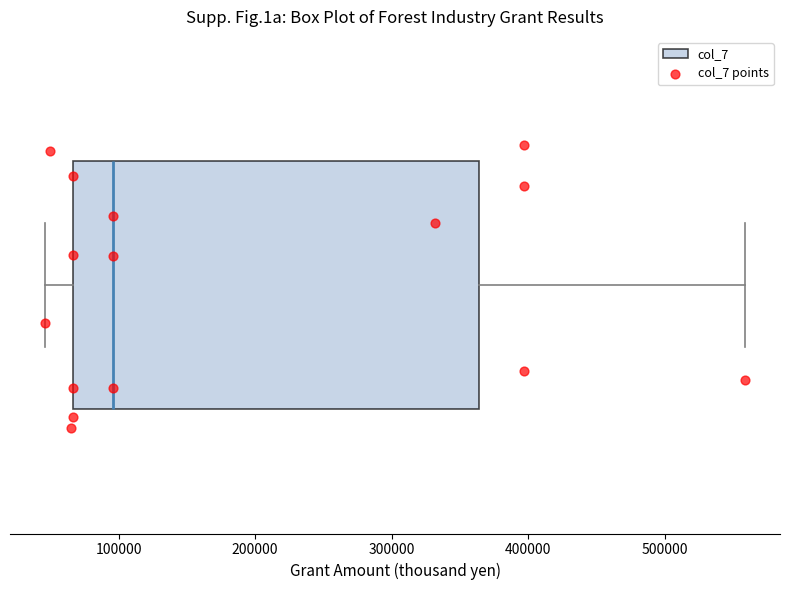

Where is the left edge of the box on the x-axis? The values are not printed on the chart, so give them approximately, as read against the axis.

70000